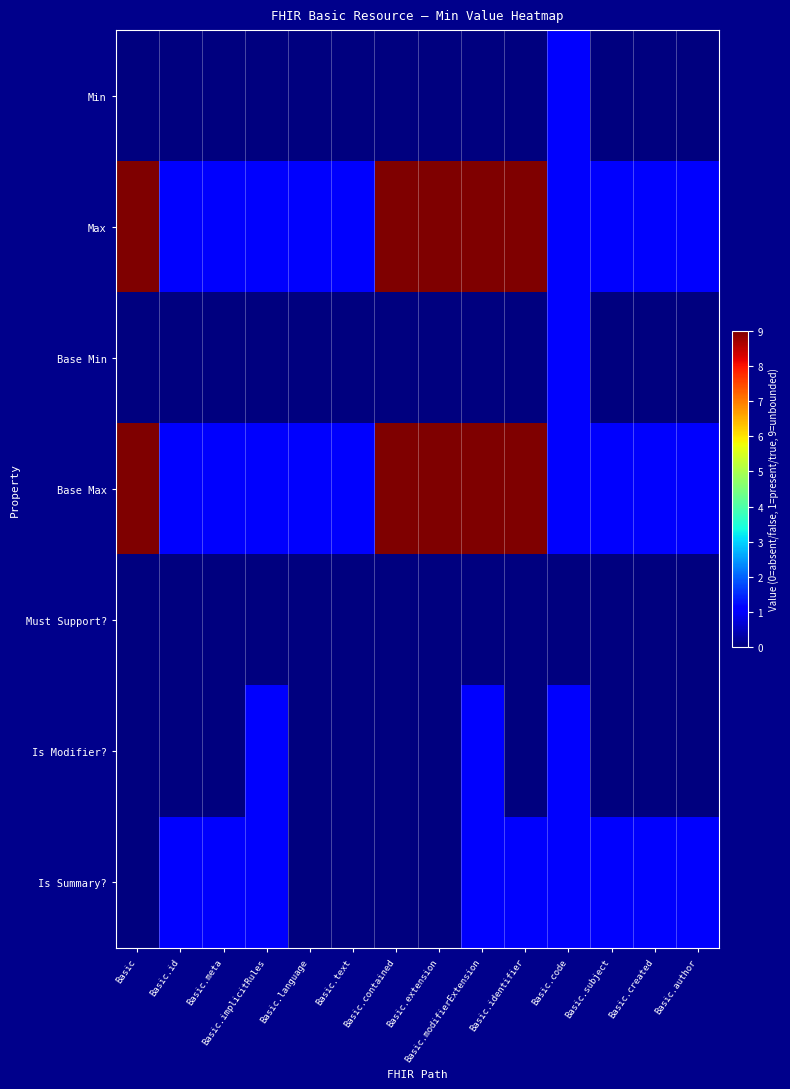

What is the maximum value shown in the chart?

9